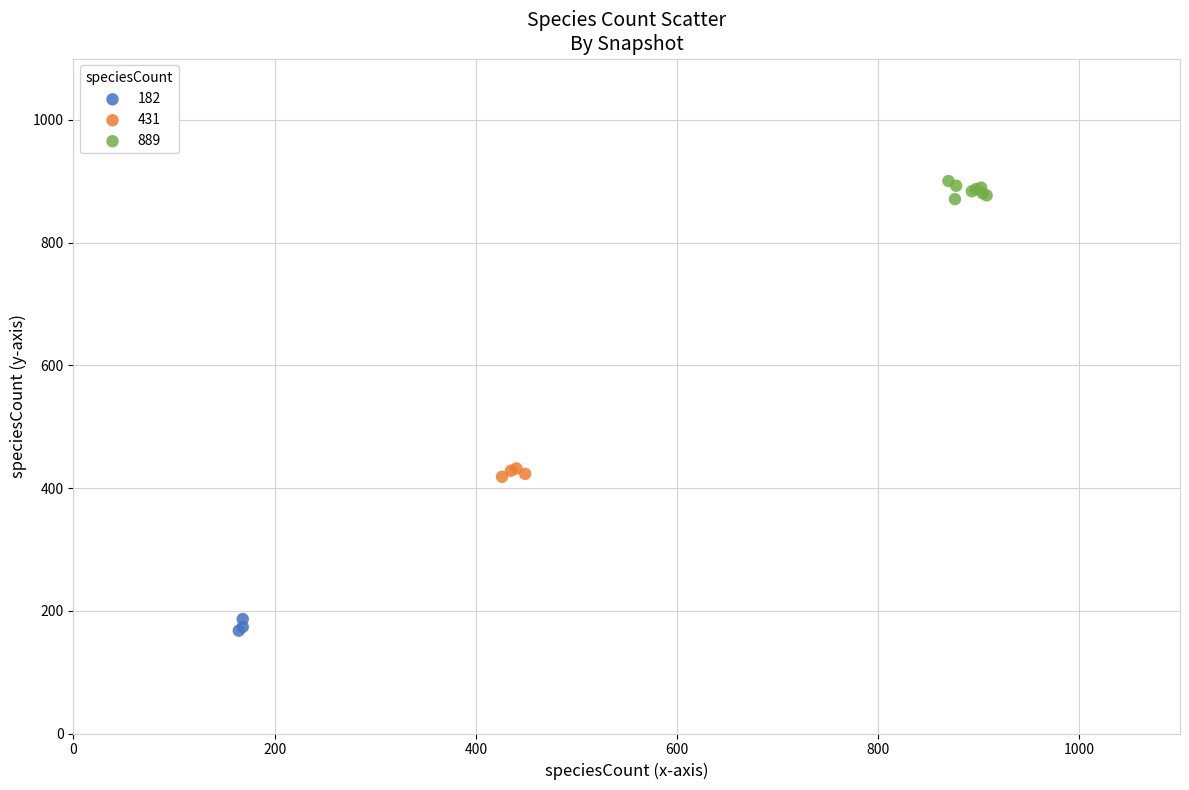

What are all the series names shown in the legend?

182, 431, 889